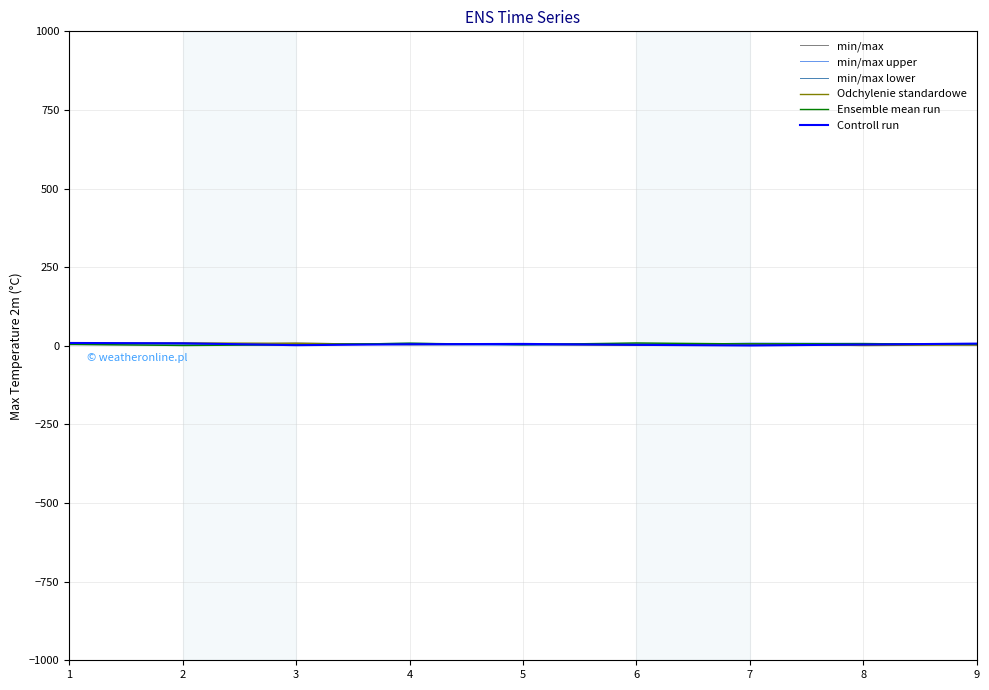

Does the chart display data point markers on the line(s)?

No